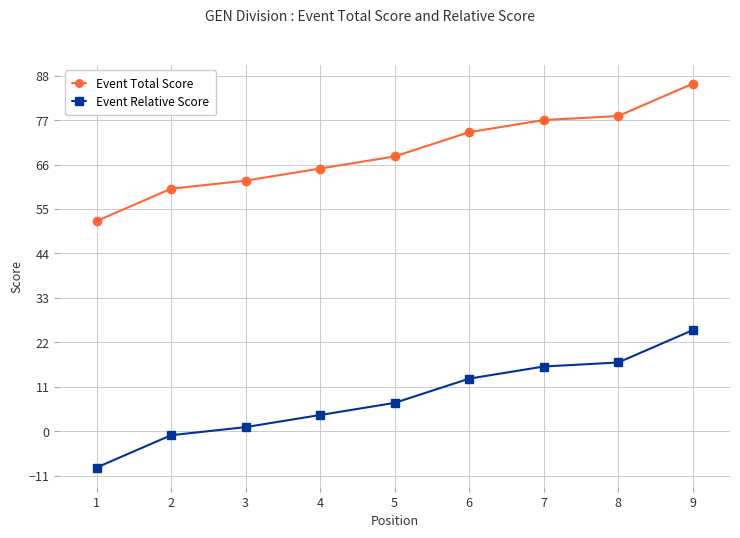

How many values in the Event Total Score series are below 68?

4